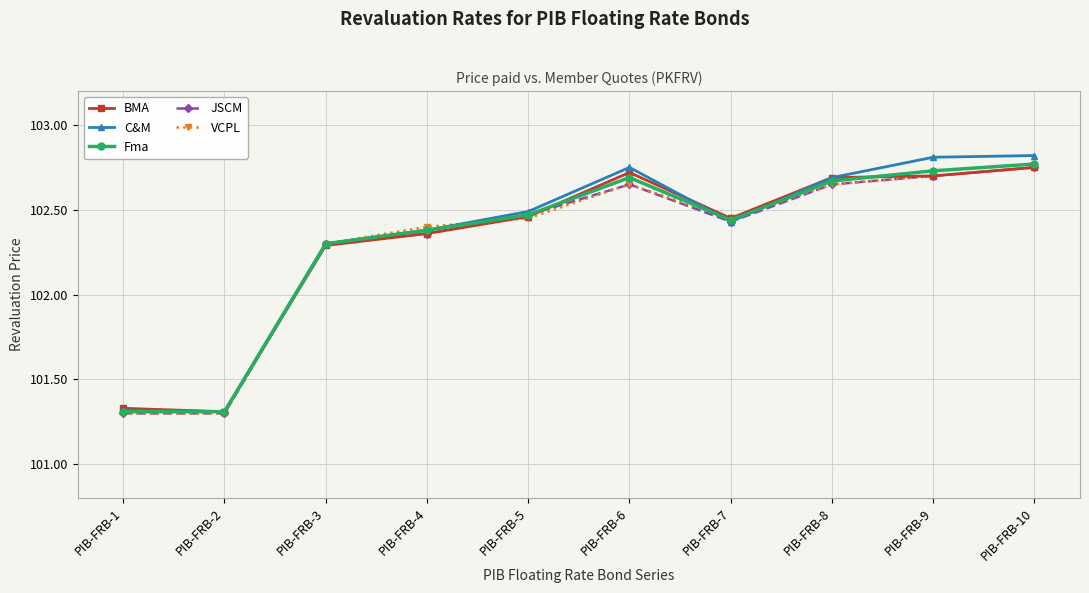

How many lines are shown in the chart?

5